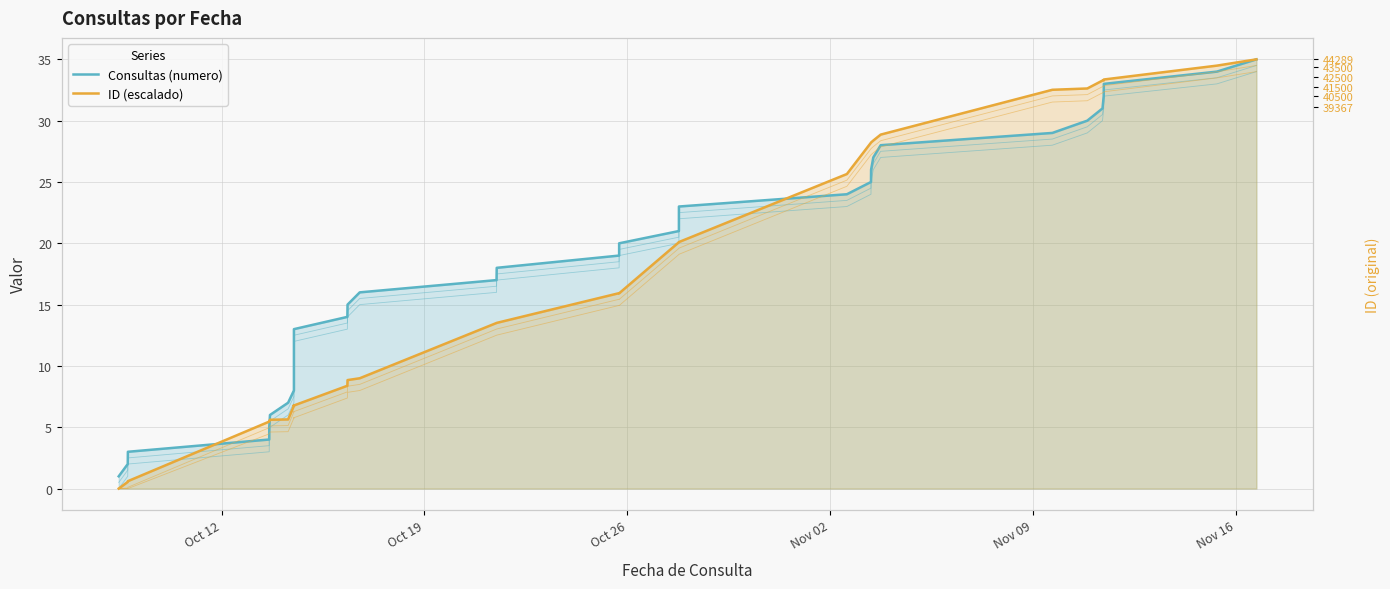

What is the difference between the maximum and minimum values in the Consultas (numero) series?

34.0